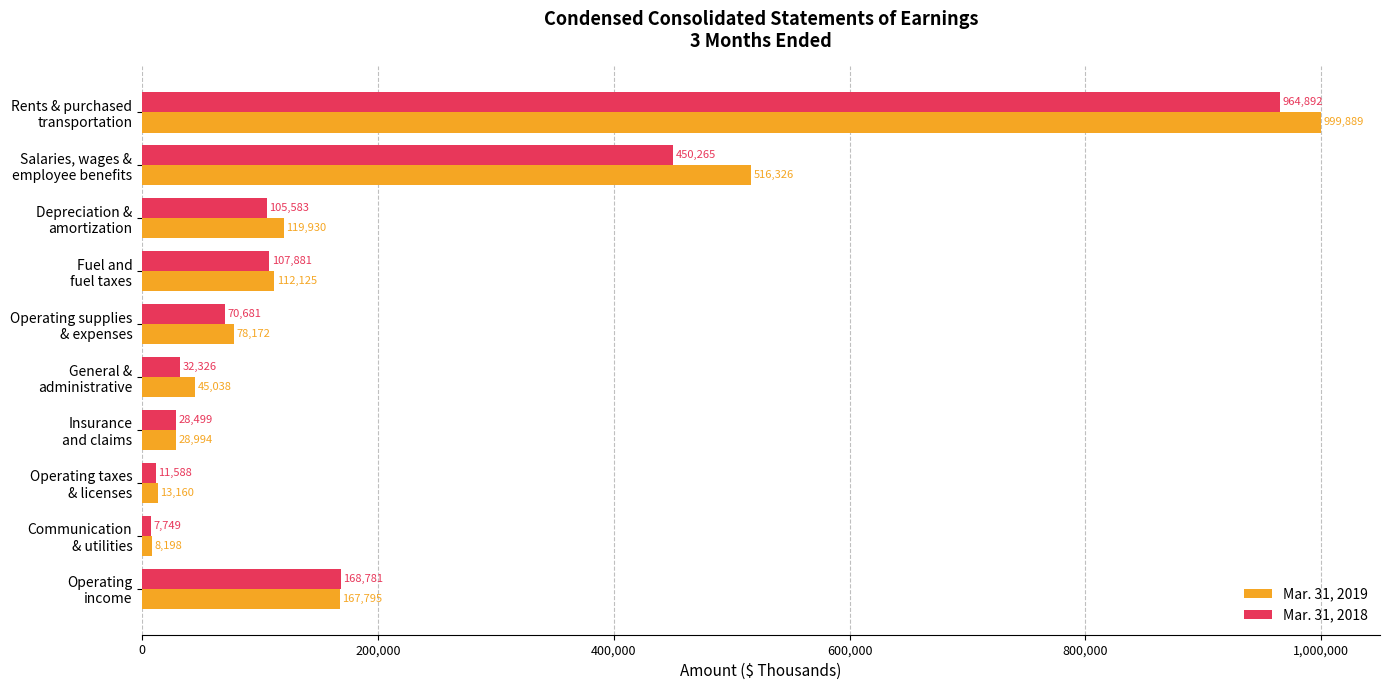

What is the sum of all Mar. 31, 2018 values?

1948245